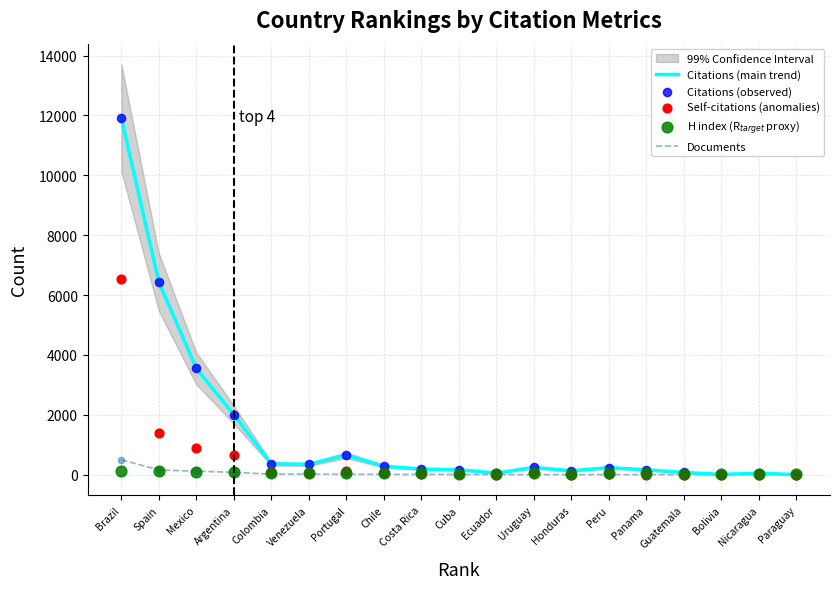

What are all the series names shown in the legend?

Citations (main trend), Documents, Citations (observed), Self-citations (anomalies), H index (R$_{target}$ proxy)